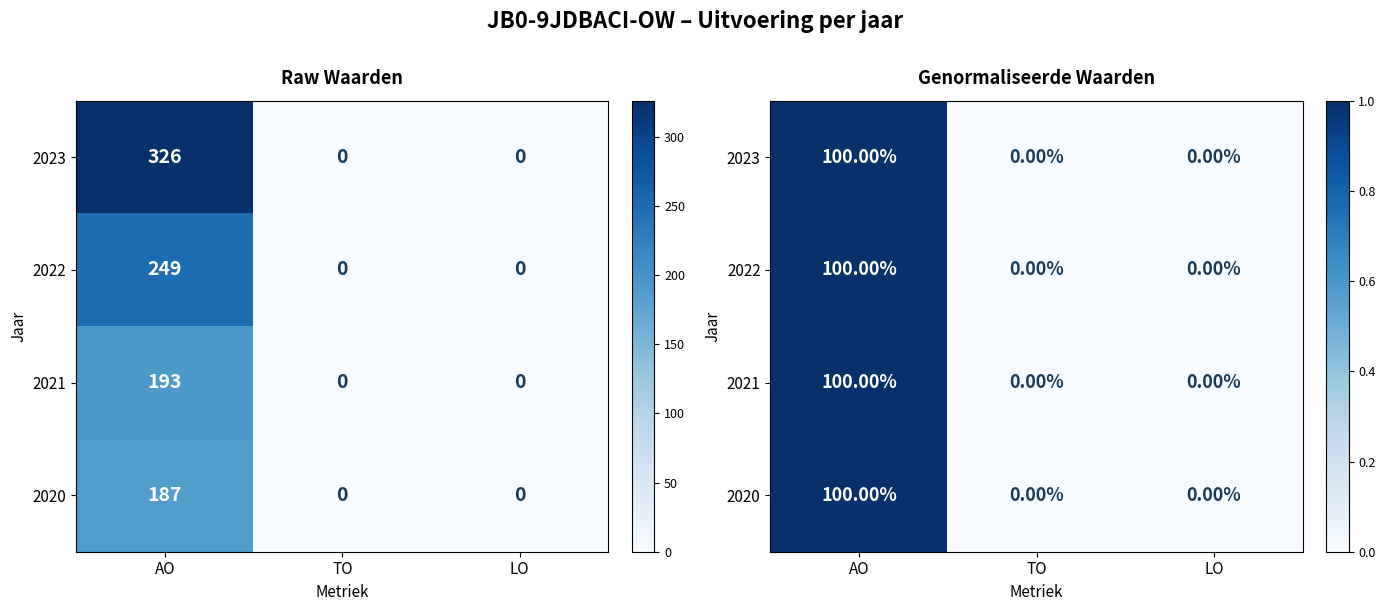

Where is 2022 nearest to the value 0?

TO